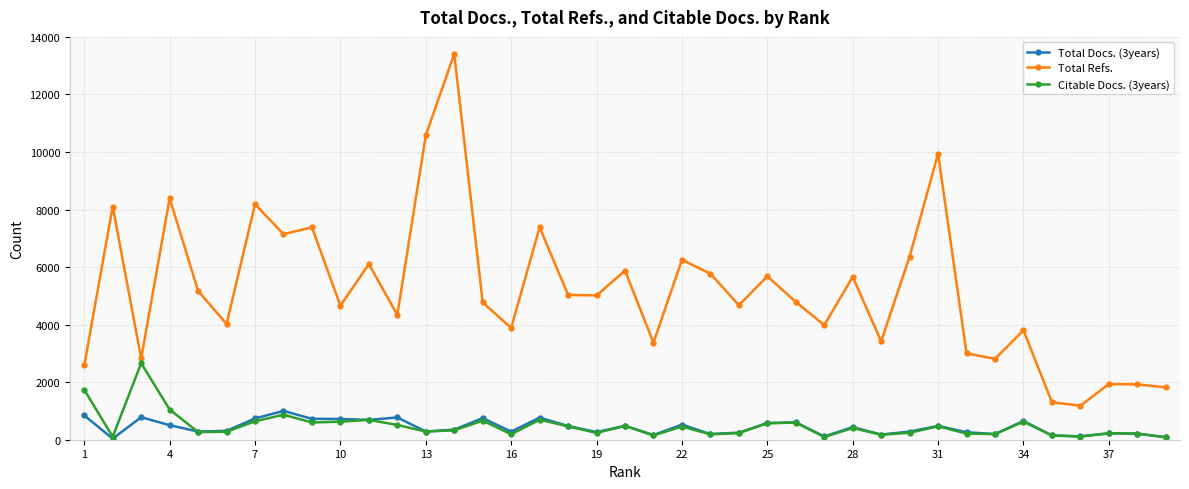

What is the sum of all Total Refs. values?

202533